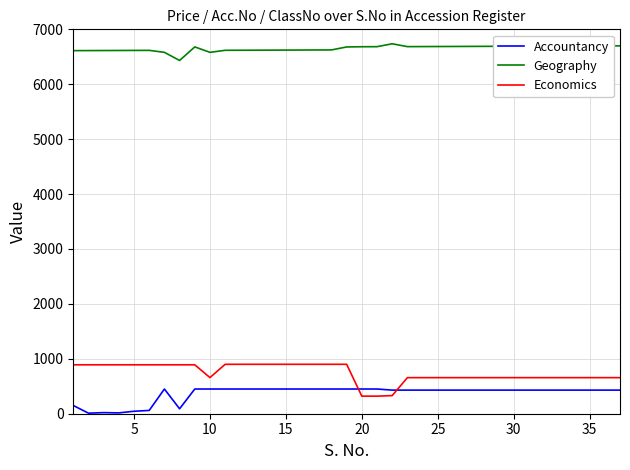

What is the minimum value for Economics?

320